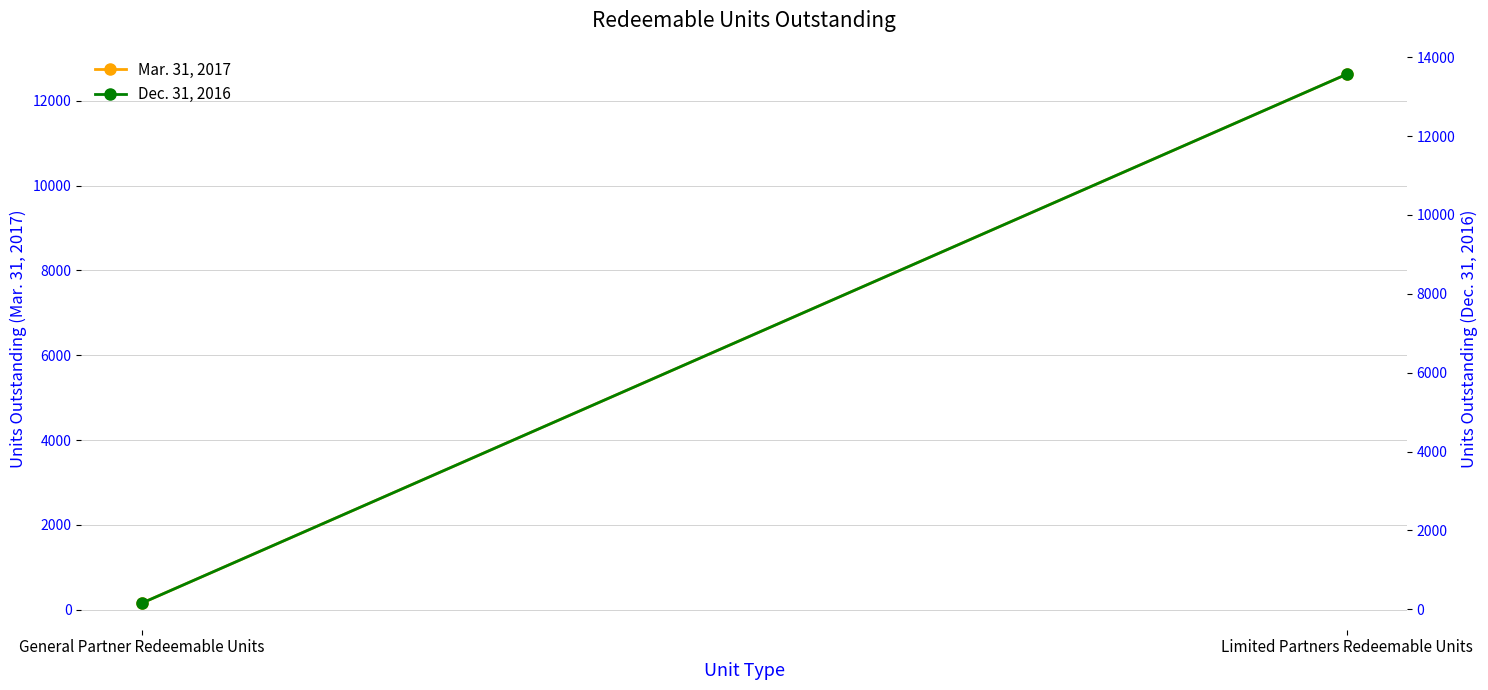

What value does the Mar. 31, 2017 series have at Limited Partners Redeemable Units?

12624.6